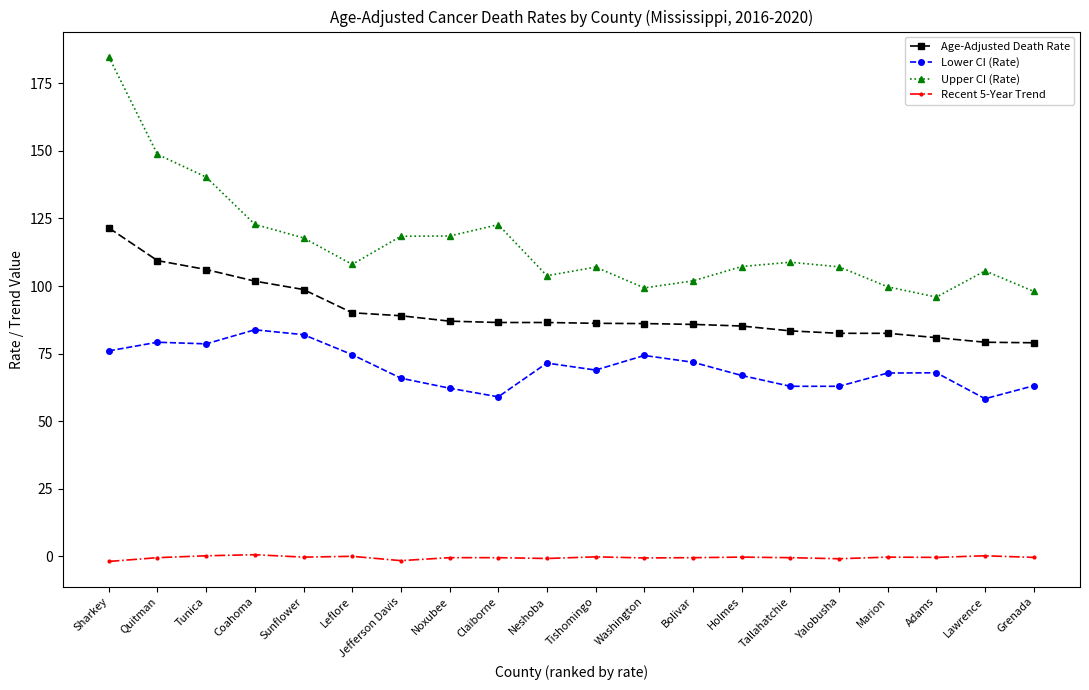

Which series has the widest spread of values?

Upper CI (Rate)